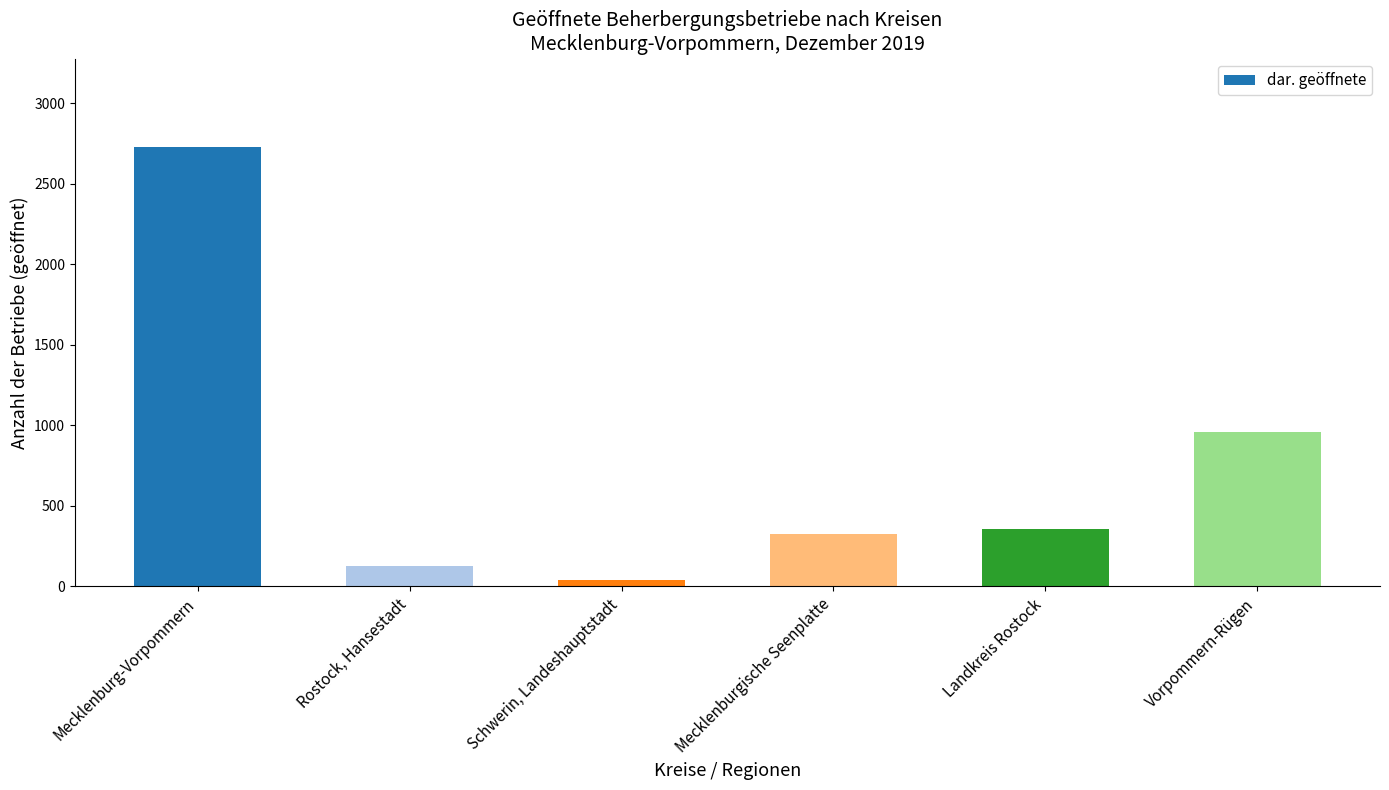

What is the value of the 2nd bar from the left?

125